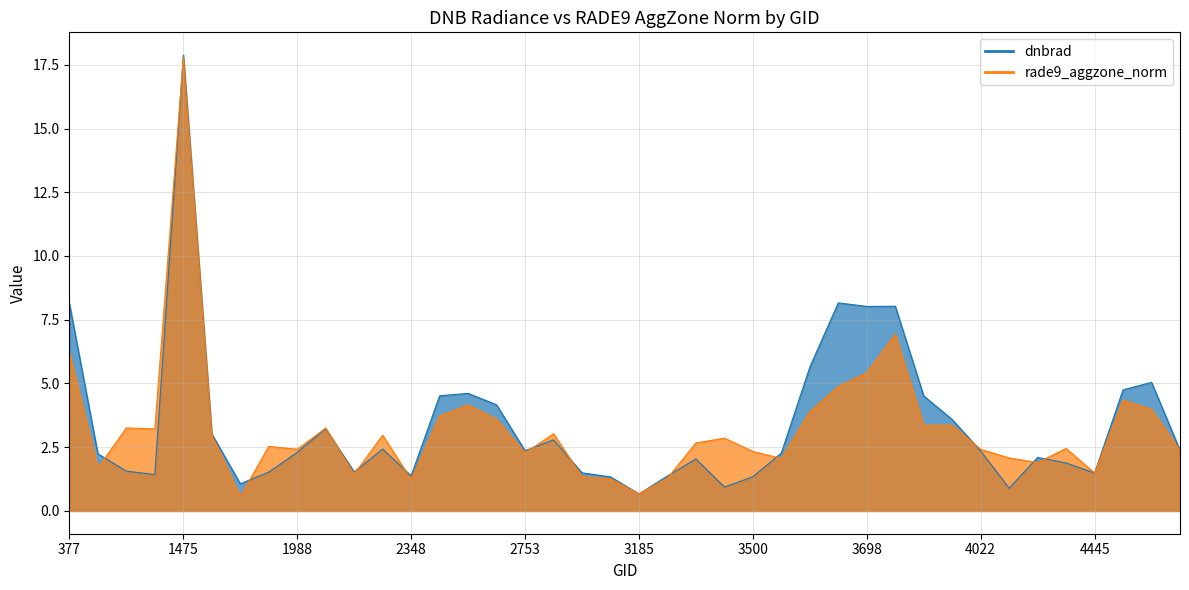

Where do rade9_aggzone_norm and dnbrad first cross each other?

440 and 530